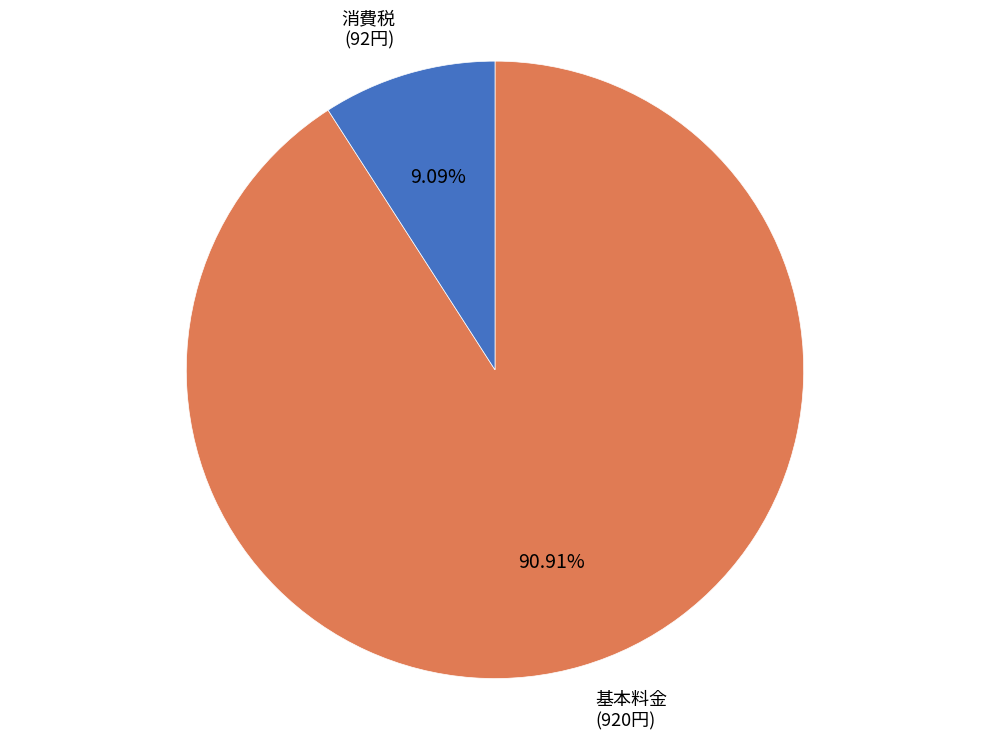

Does any single category account for the majority?

Yes